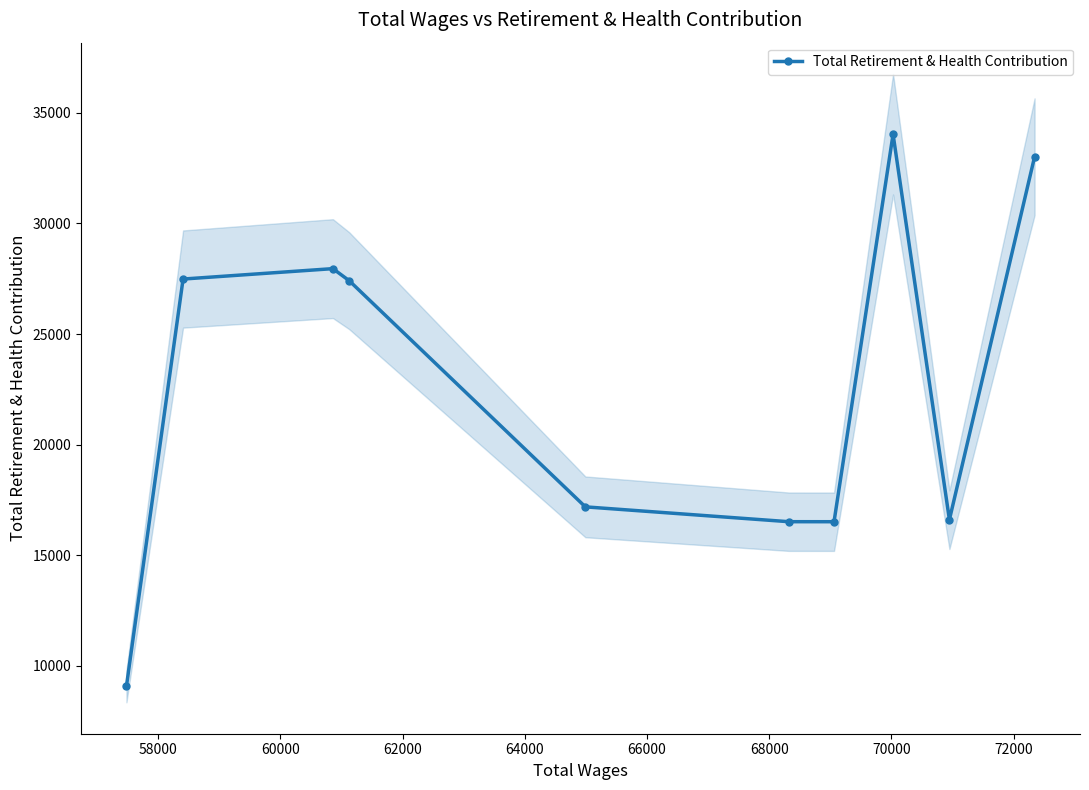

What is the value of the Total Retirement & Health Contribution point at the 1st from the left?

9065